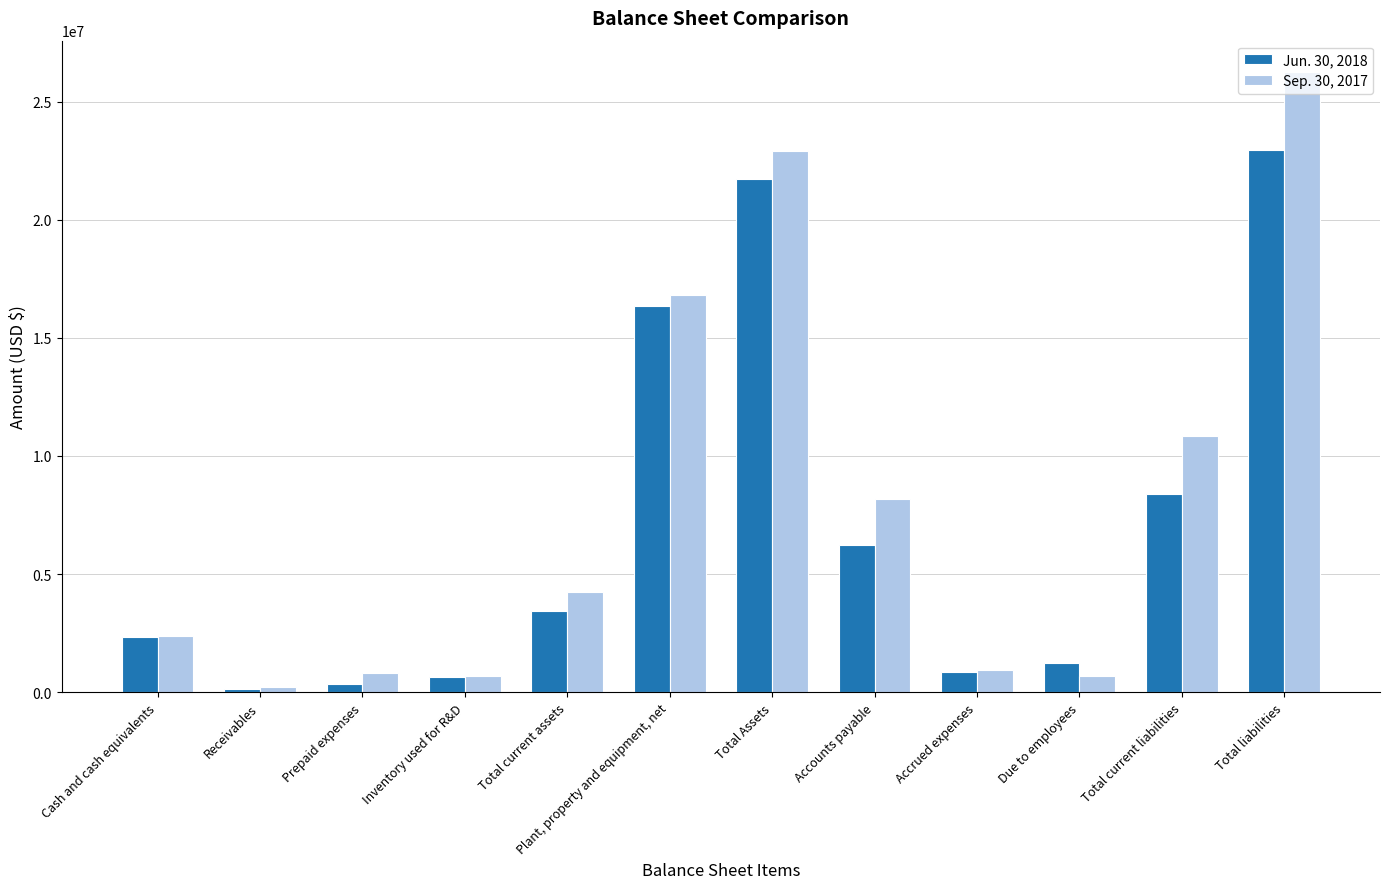

How many values in the Sep. 30, 2017 series are below 4236870?

6